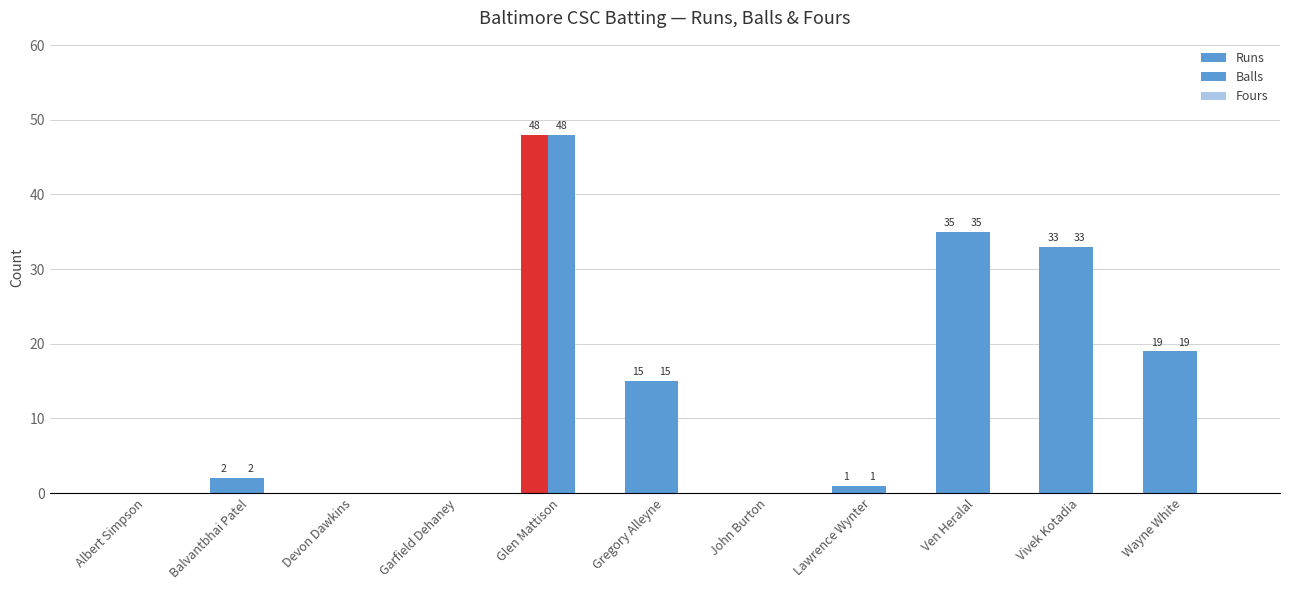

The Balls series shows 0 at Devon Dawkins. True or false?

True